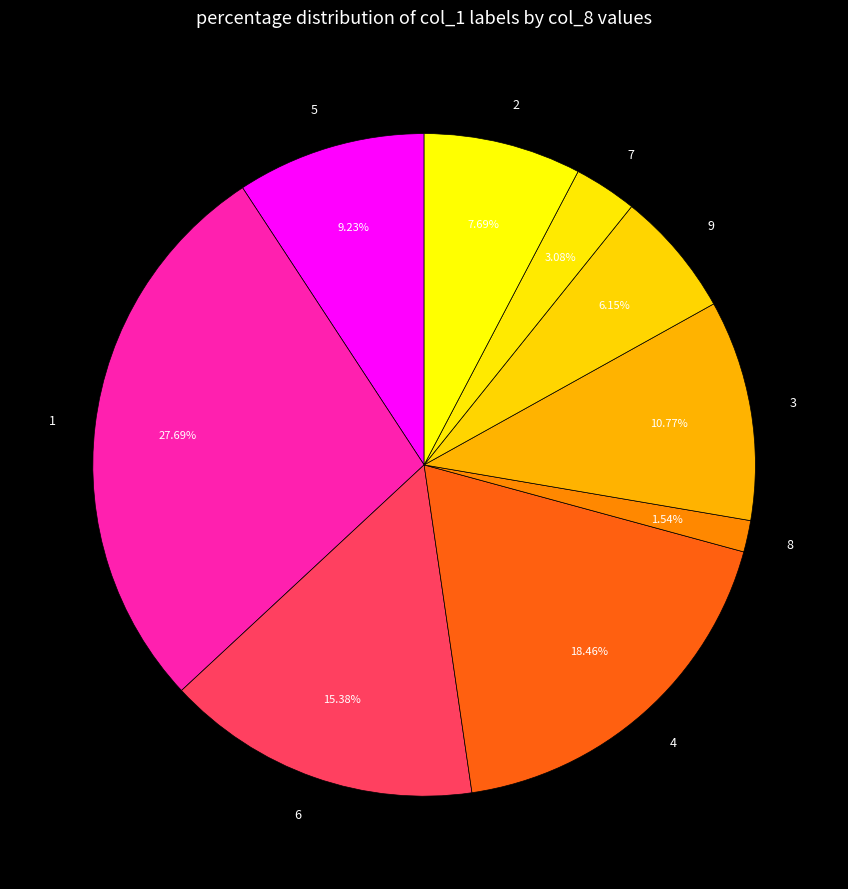

Count the number of slices in the pie.

9